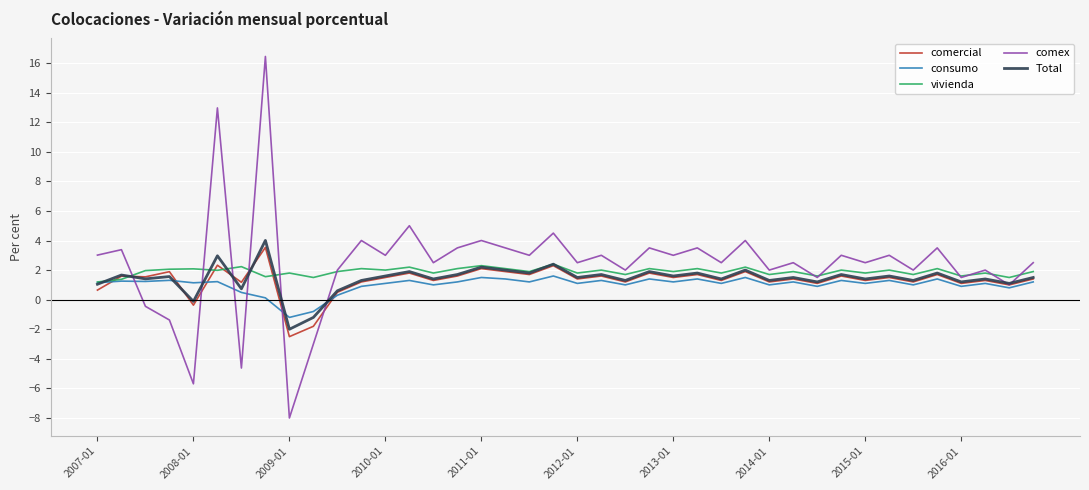

What is the smallest value displayed?

-8.0